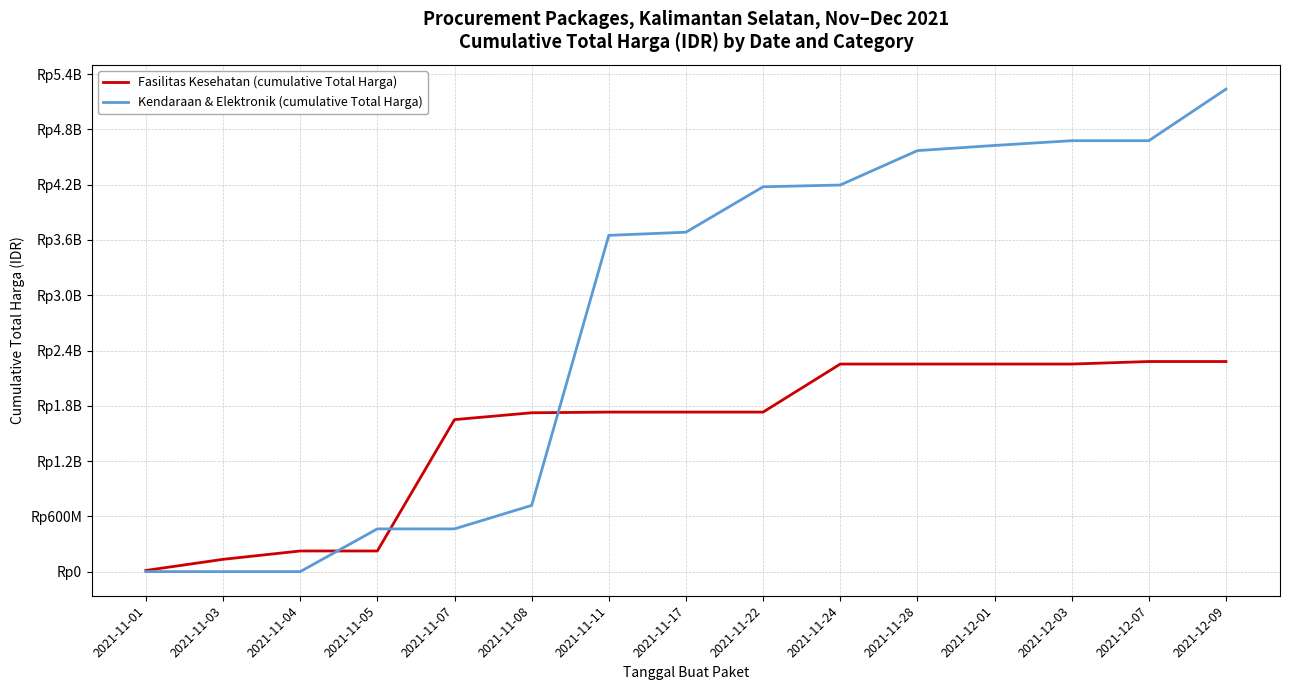

Does the chart have visible grid lines?

Yes